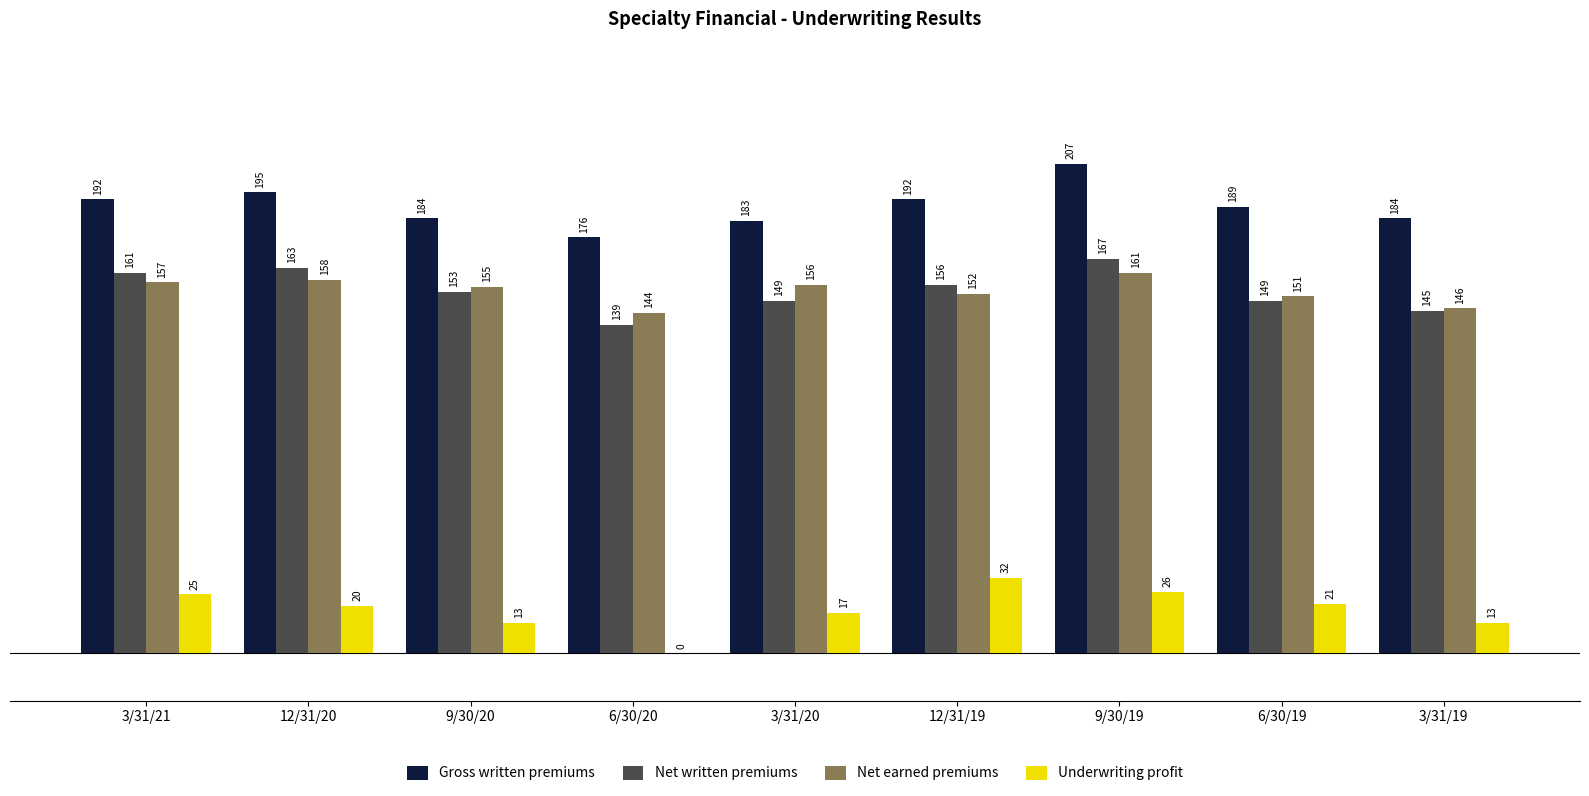

What is the maximum value for Gross written premiums?

207